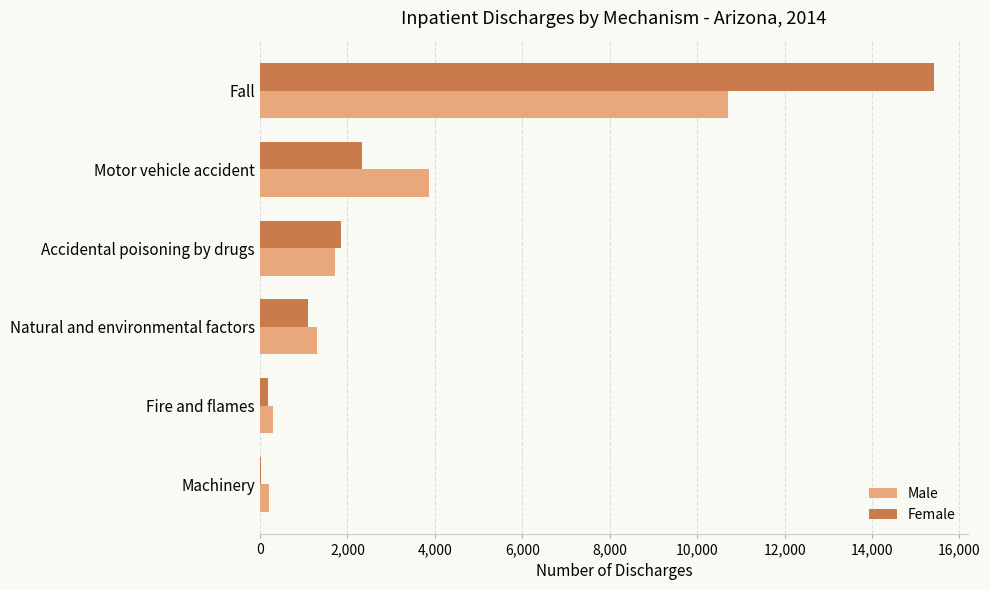

How many data points does each series have?

6